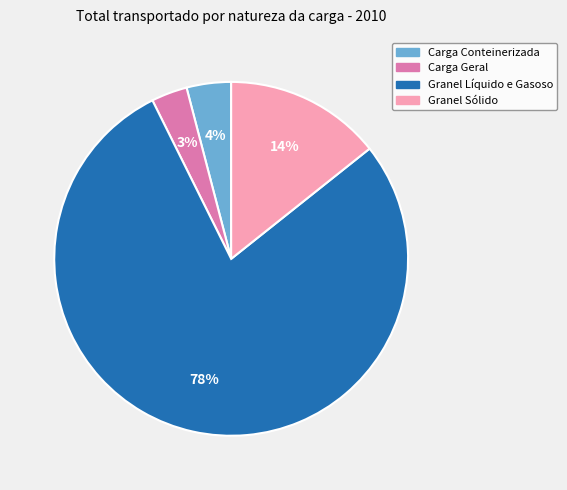

Do Granel Líquido e Gasoso and Carga Conteinerizada together represent more than half of the pie?

Yes